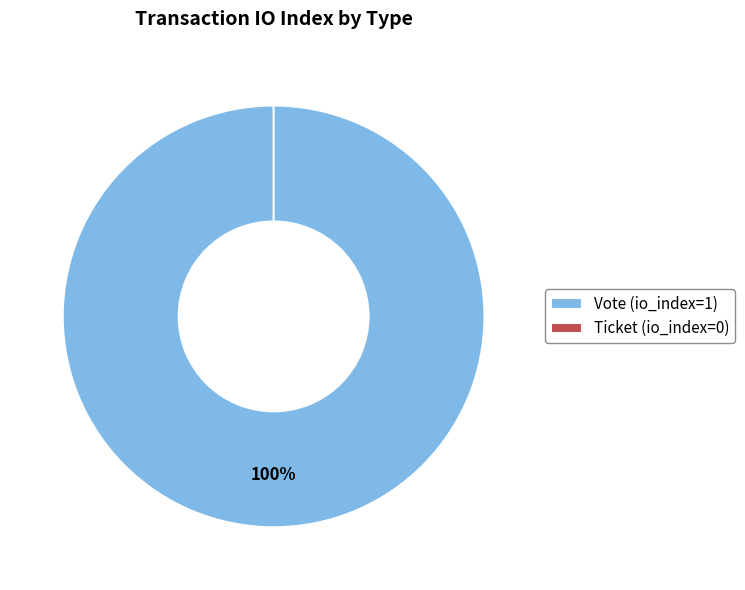

To the nearest percent, what is the difference between the largest and smallest slice percentages?

100%